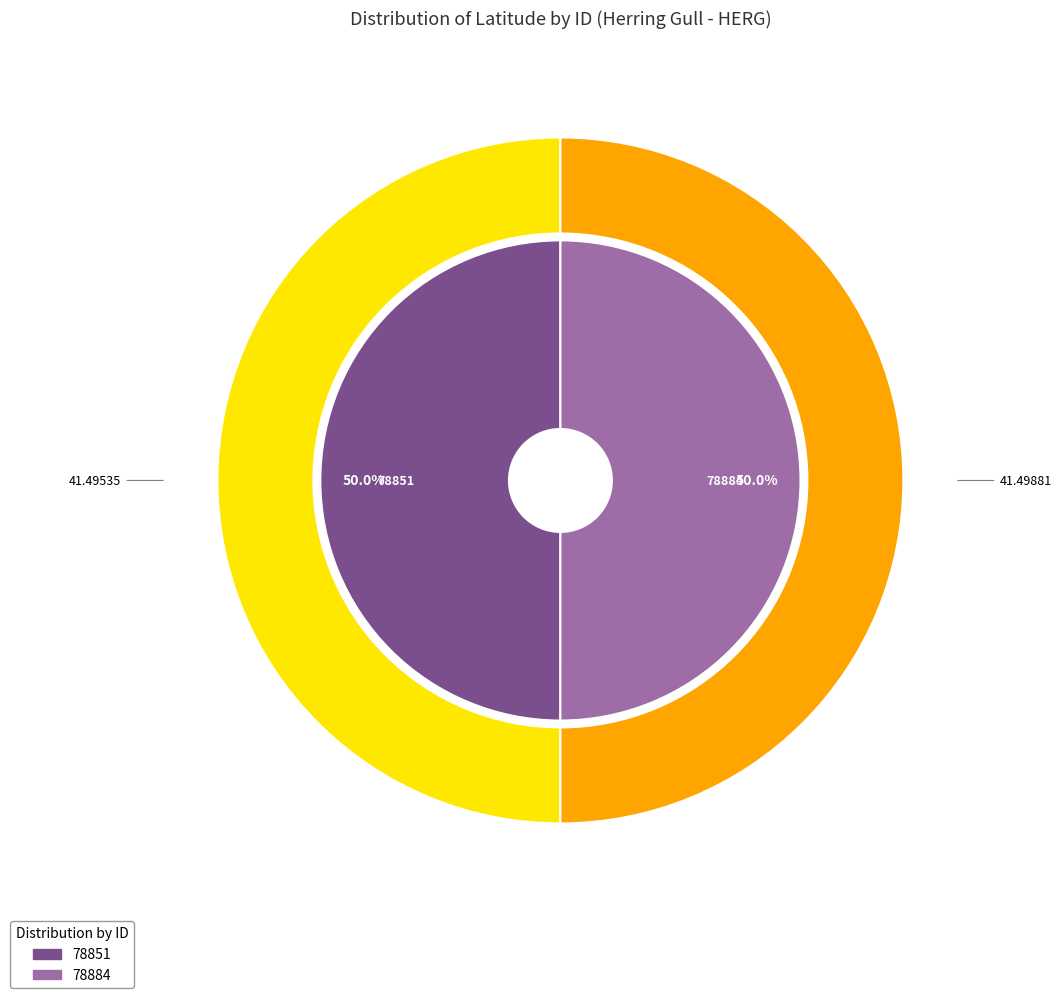

To the nearest percent, what portion does 78851 represent?

50%